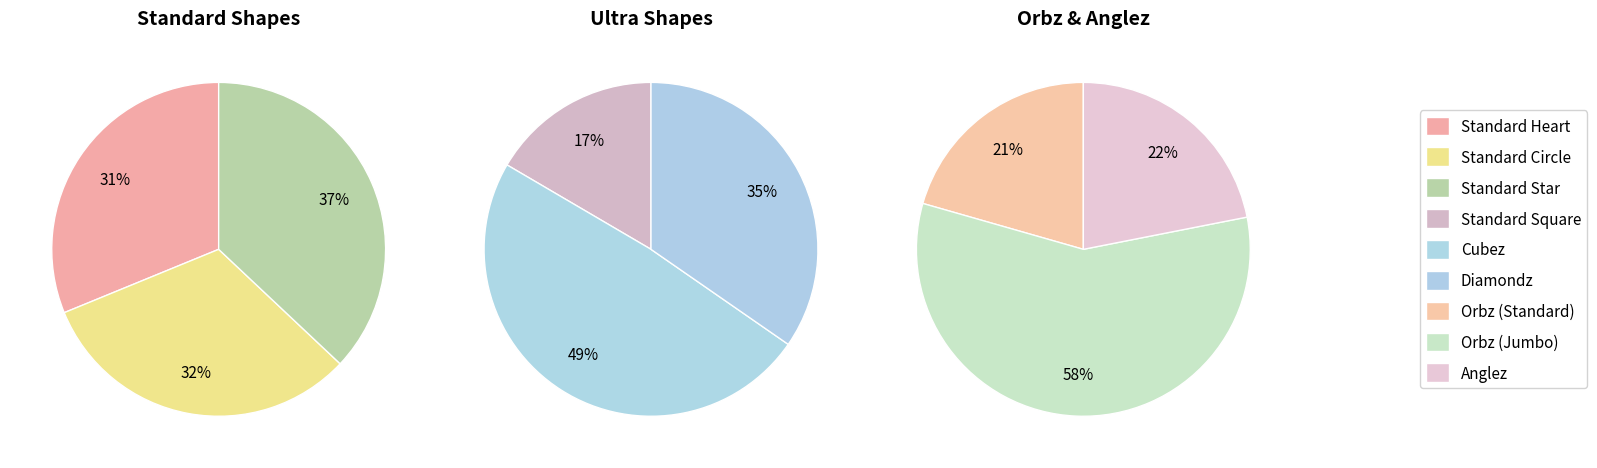

How many segments does this pie chart have?

9